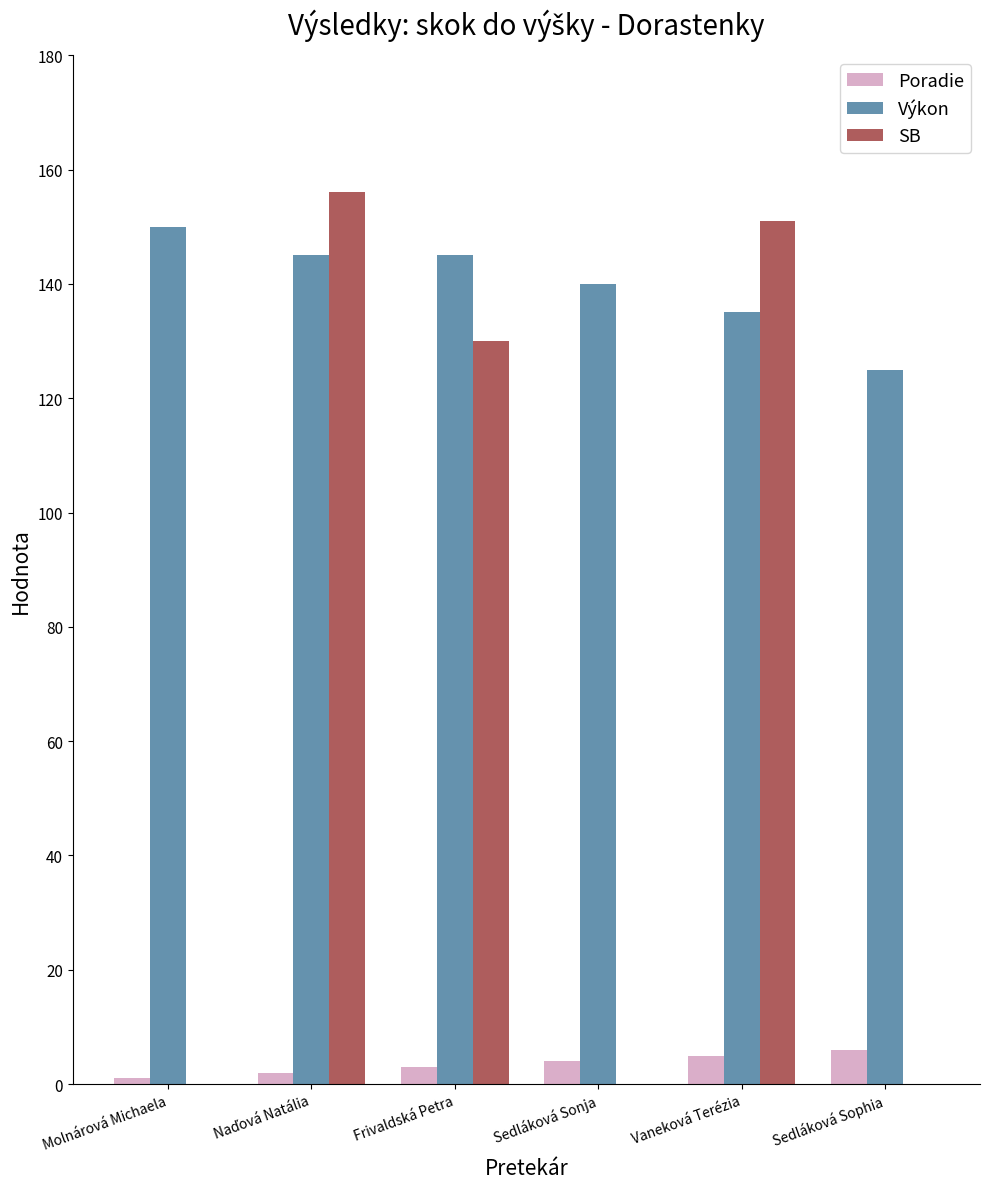

Which series changed the most between Molnárová Michaela and Sedláková Sonja?

Výkon